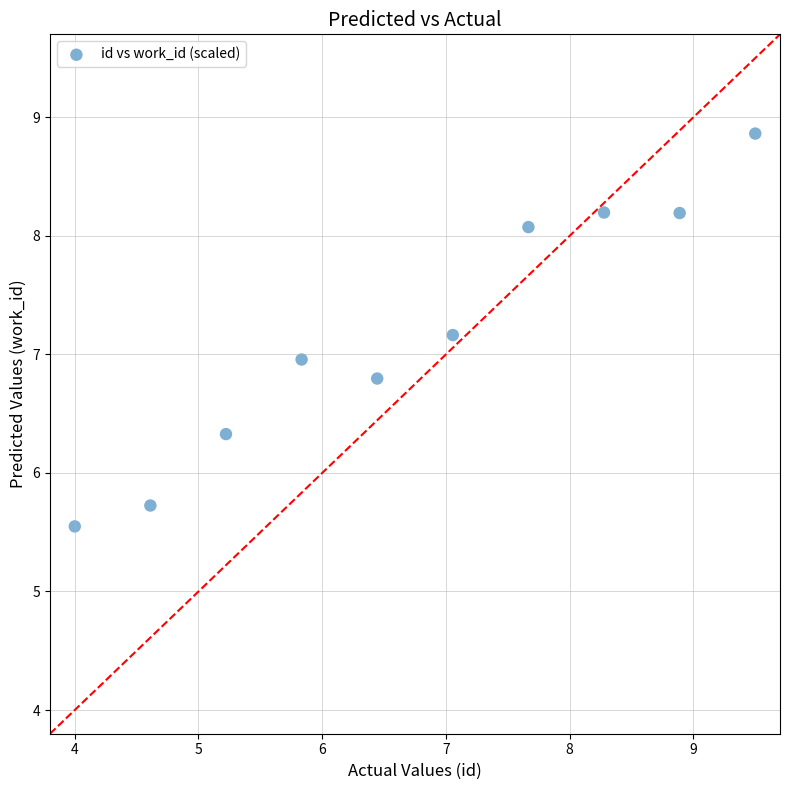

What is the average Y value?

7.2